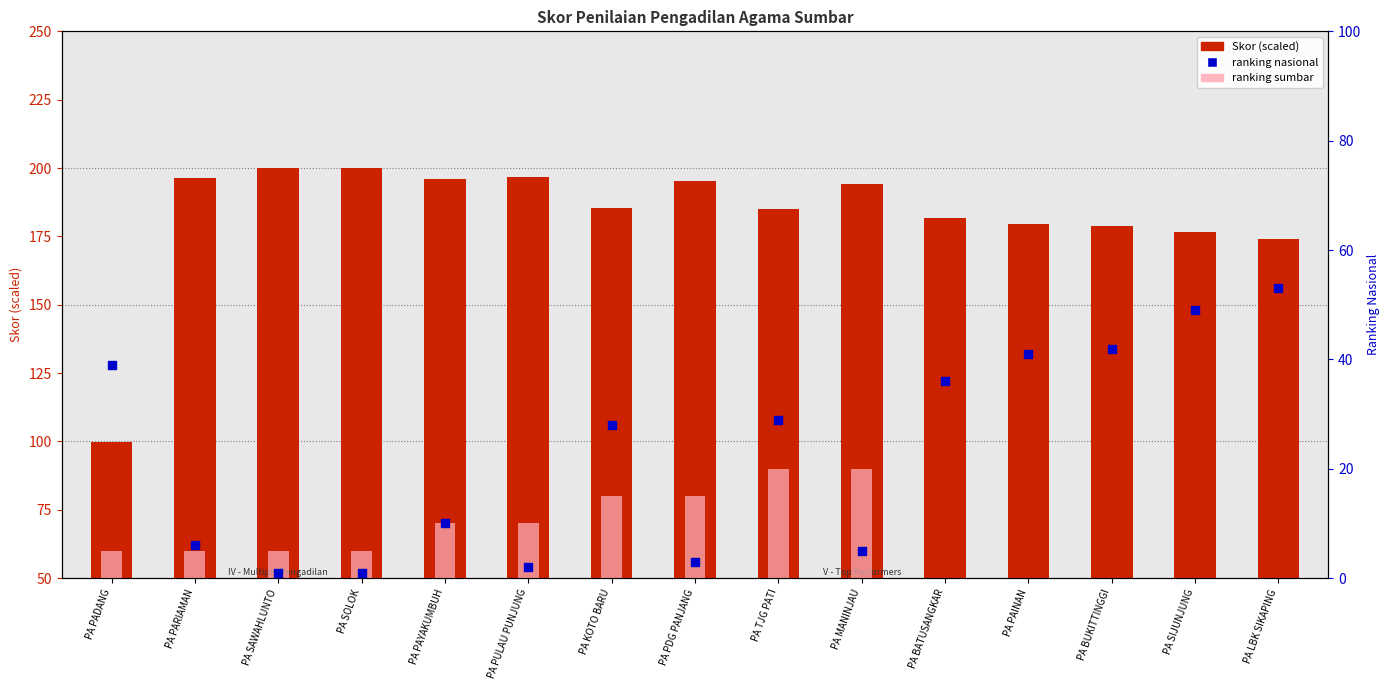

At how many categories does at least one series exceed 79?

15